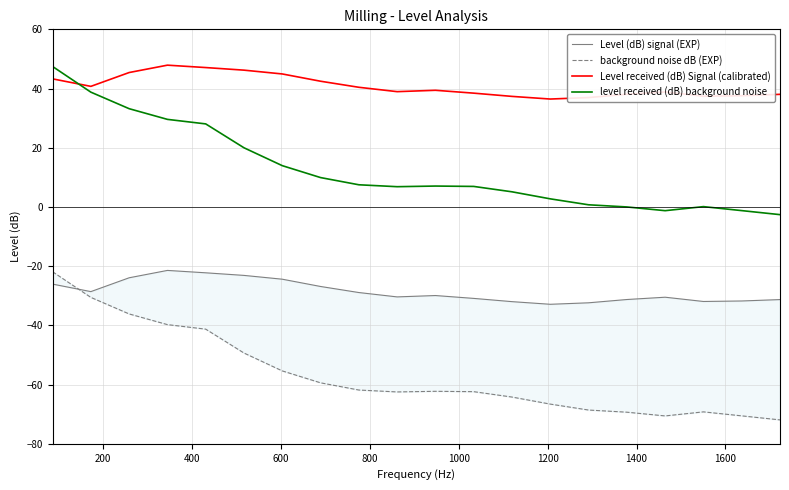

Rank the series by their average value, from lowest to highest.

background noise dB (EXP), Level (dB) signal (EXP), level received (dB) background noise, Level received (dB) Signal (calibrated)